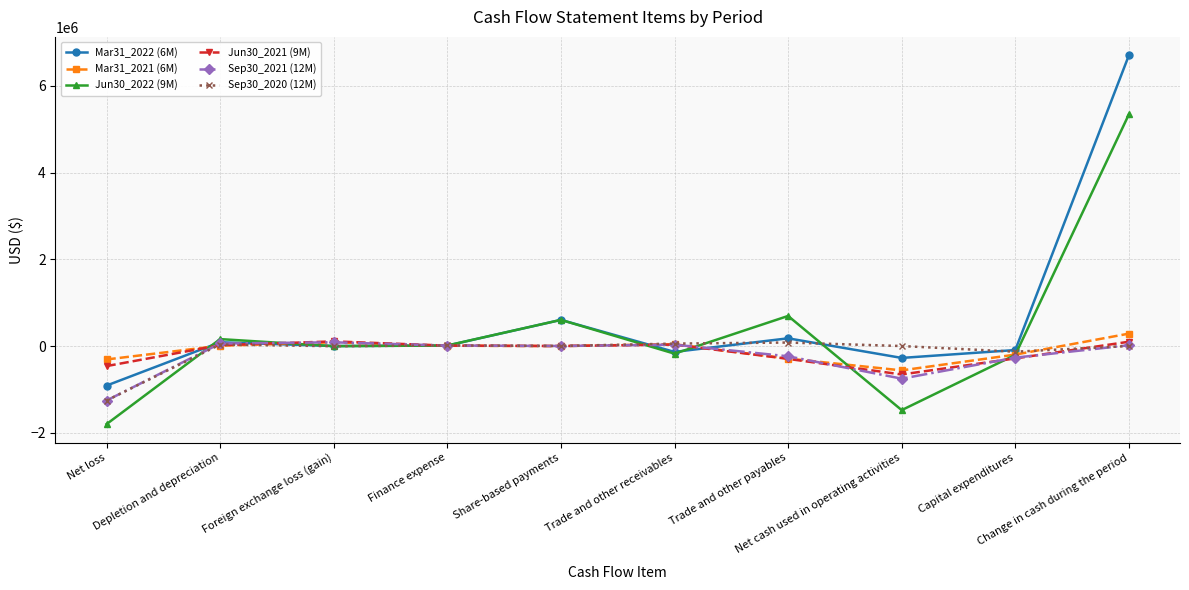

What is the sum of all Mar31_2021 (6M) values?

-910346